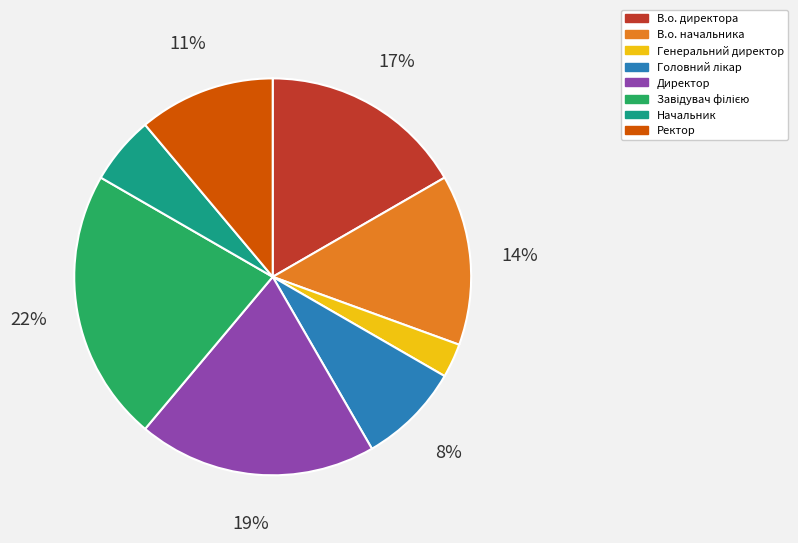

Count the number of slices in the pie.

8